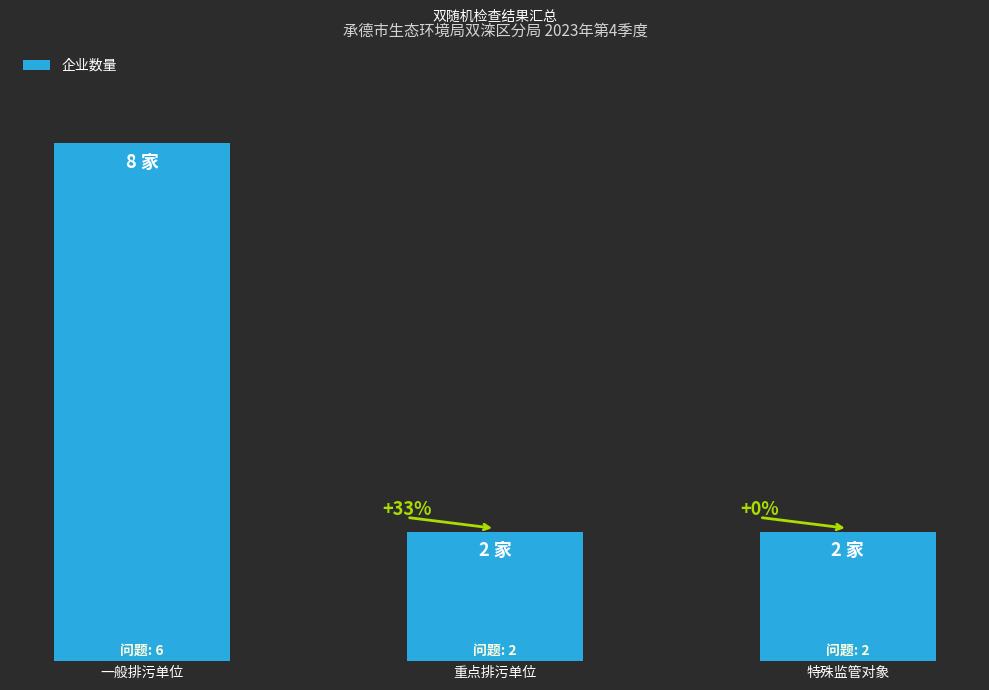

Reading right to left, list all the values displayed in this chart.

2	2	8